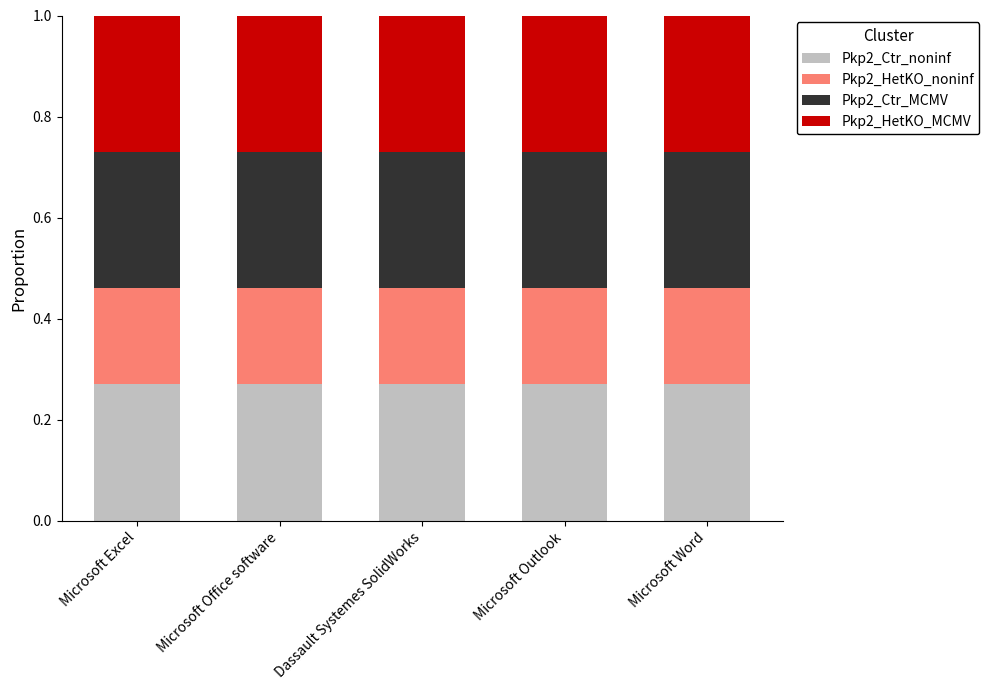

What is the total value across all series at Microsoft Excel?

1.0